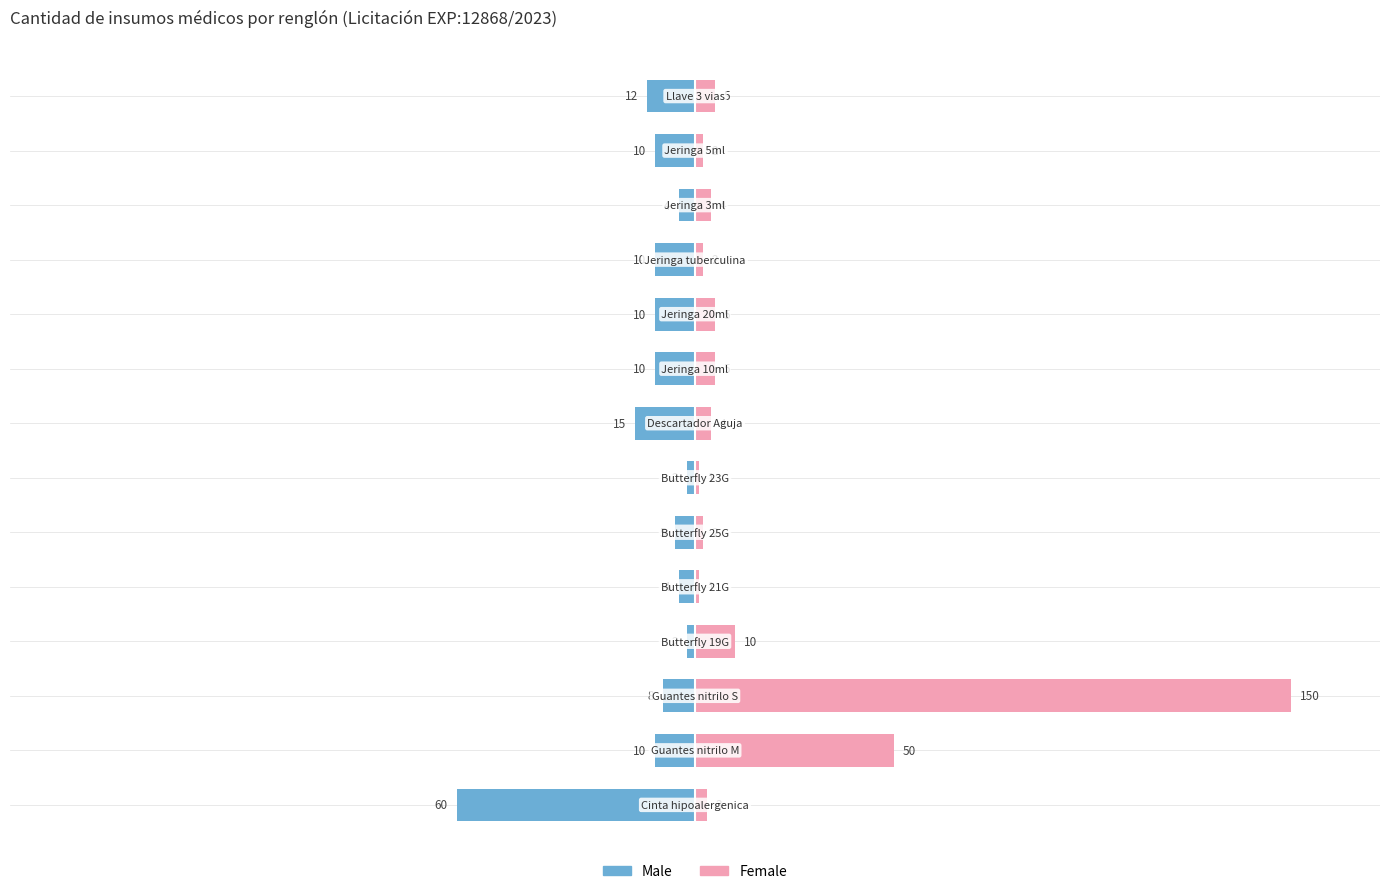

What position from the left is 7?

8